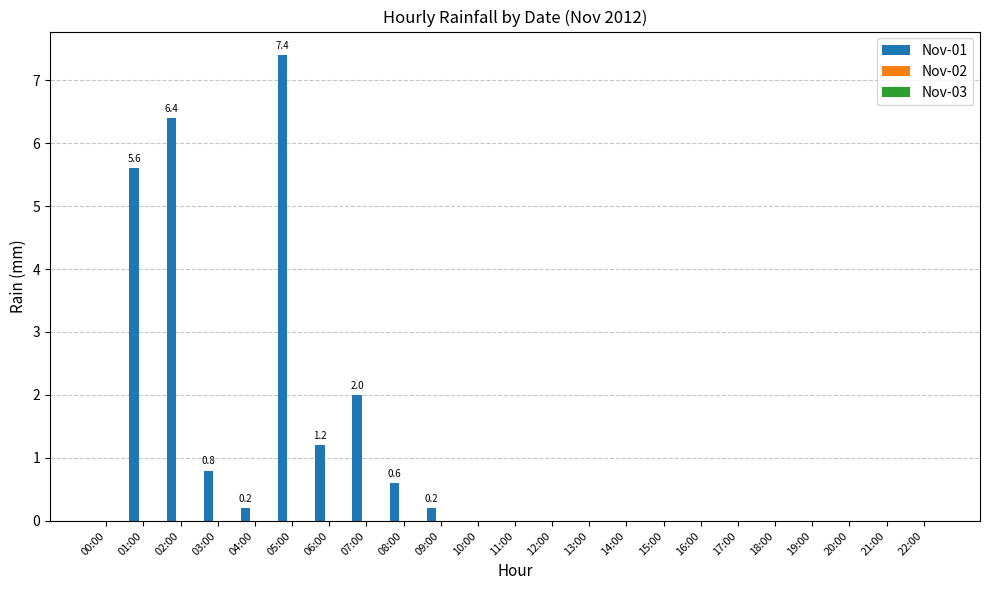

Which has a higher value, 07:00 or 14:00?

07:00